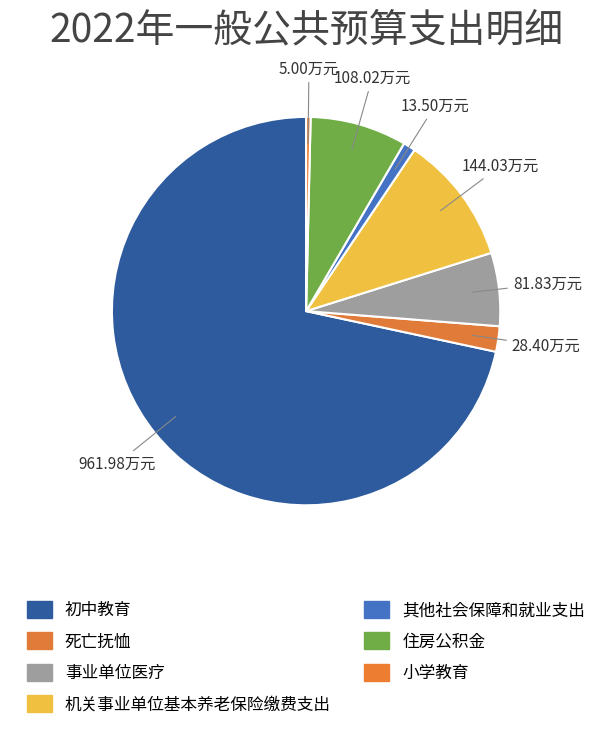

Does 初中教育 represent more than half of the total?

Yes